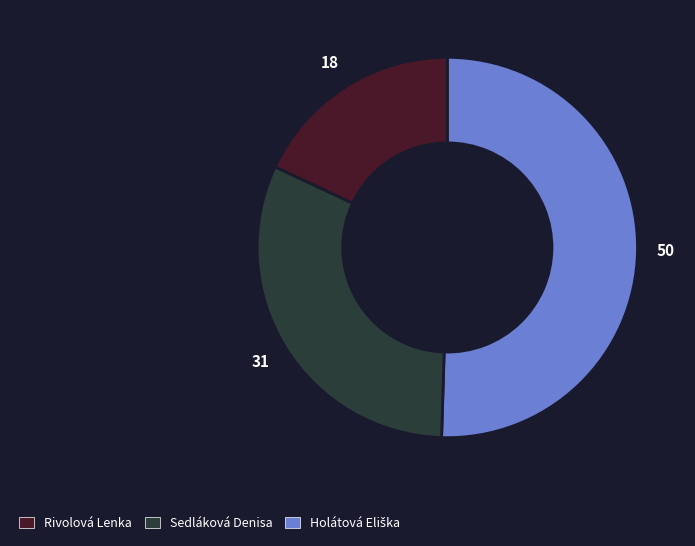

Is there any slice that represents more than half of the pie?

Yes